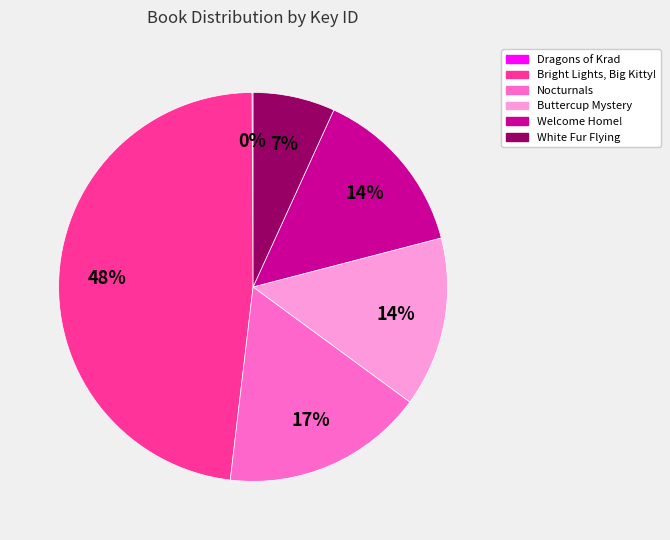

Which slice is the largest?

Bright Lights, Big Kitty!